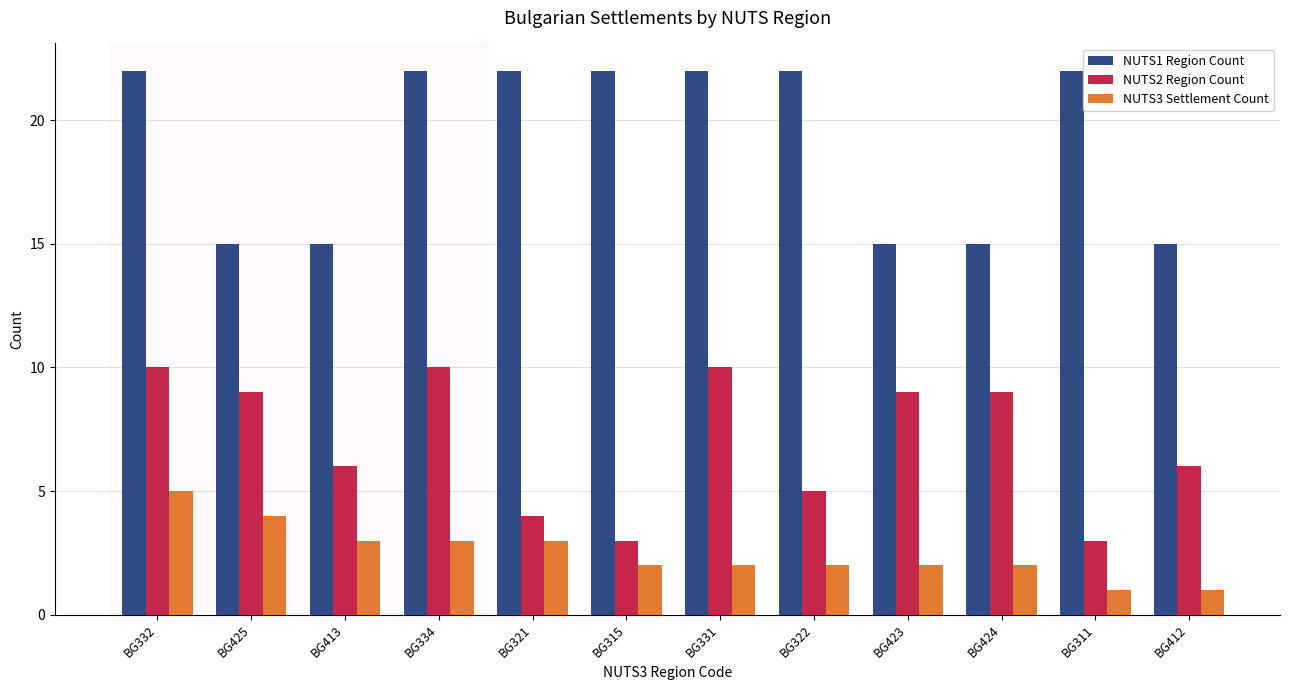

Where does the NUTS2 Region Count series first go above 9?

BG332